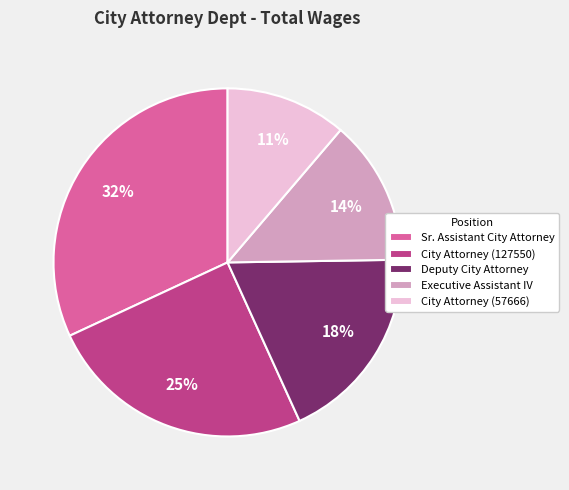

Is it true that Sr. Assistant City Attorney is 40% of the pie?

False